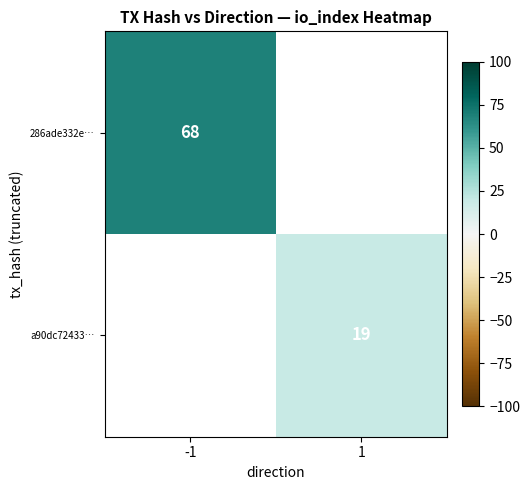

Is the value of a90dc72433… at 1 greater than the value of 286ade332e… at -1?

No